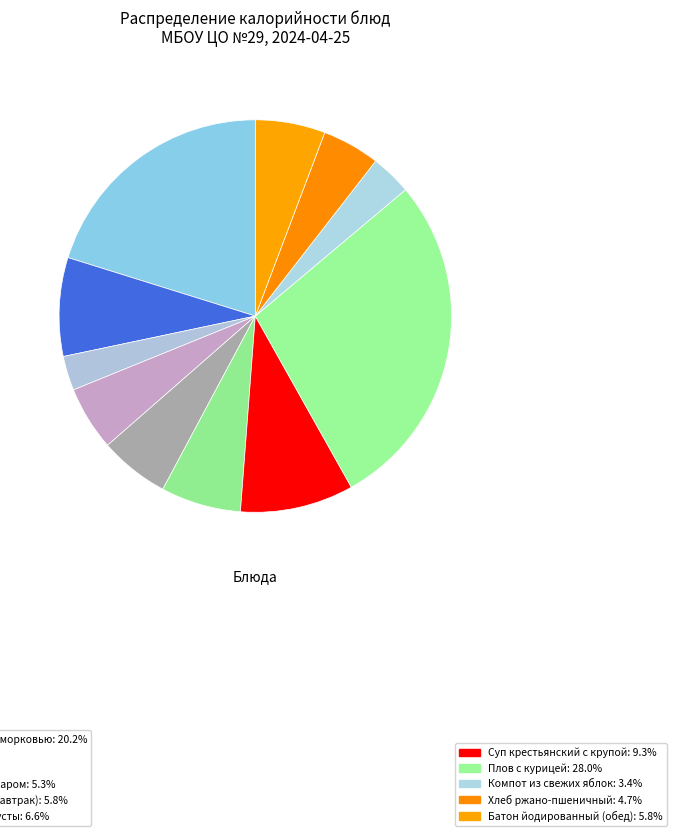

How many slices are in this pie chart?

11